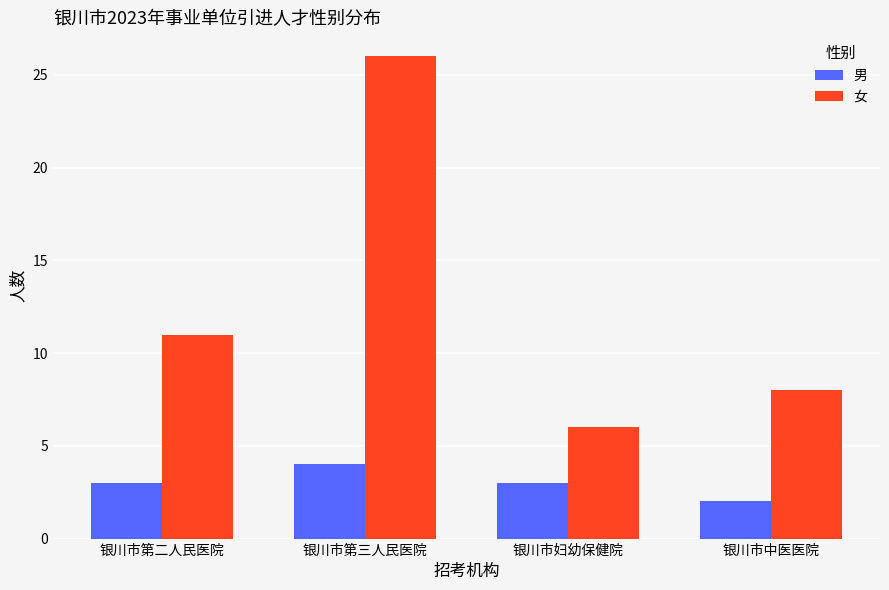

What is the total value across all series at 银川市妇幼保健院?

9